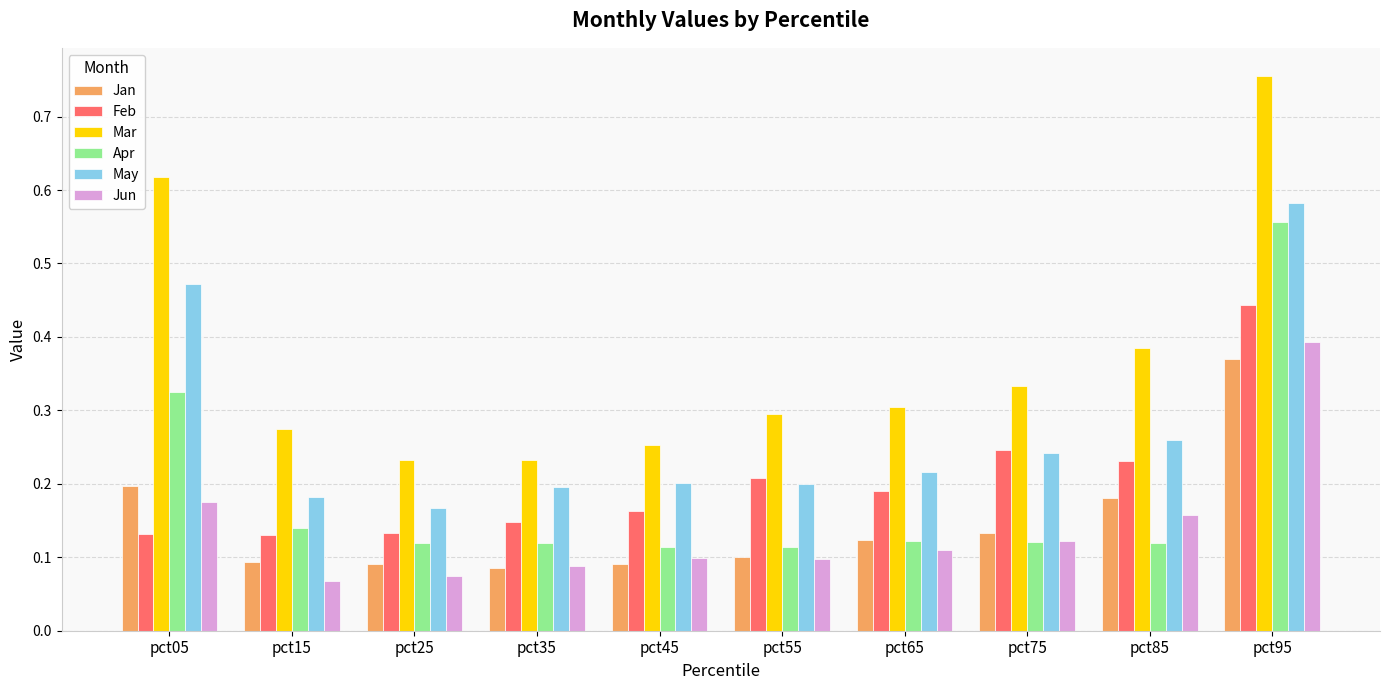

How many data points does each series have?

10